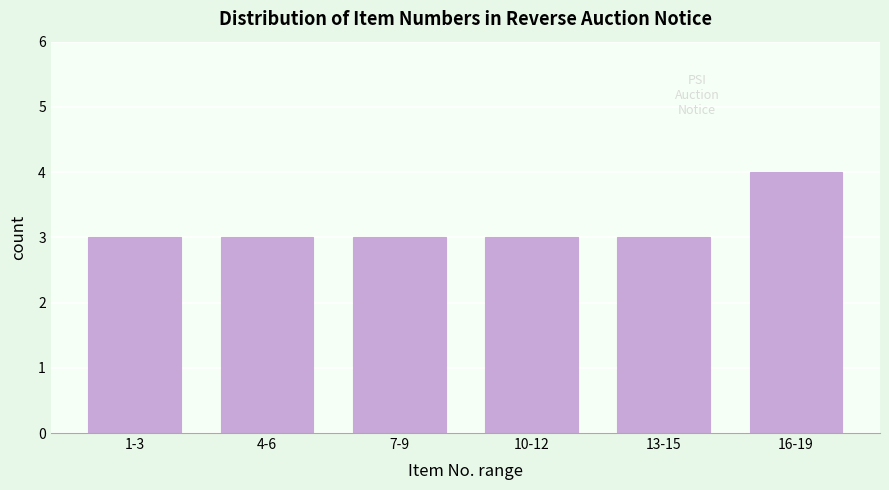

Reading left to right, extract all data points from this chart.

1-3=3	4-6=3	7-9=3	10-12=3	13-15=3	16-19=4